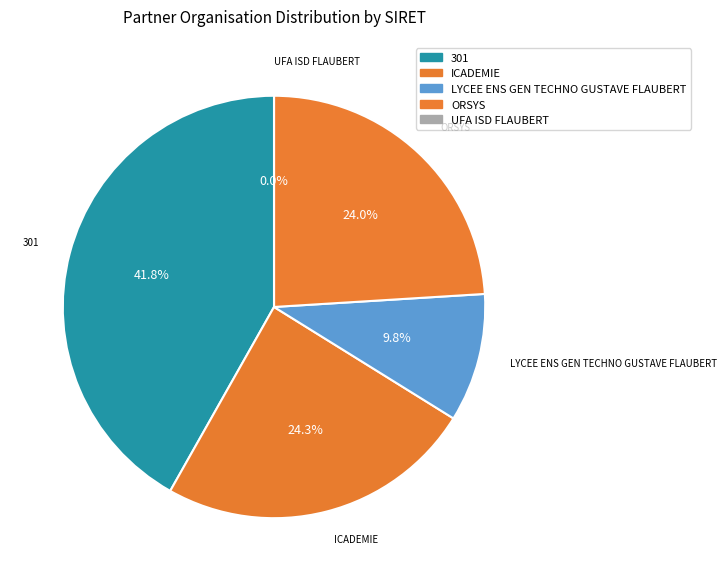

Does any single category account for the majority?

No